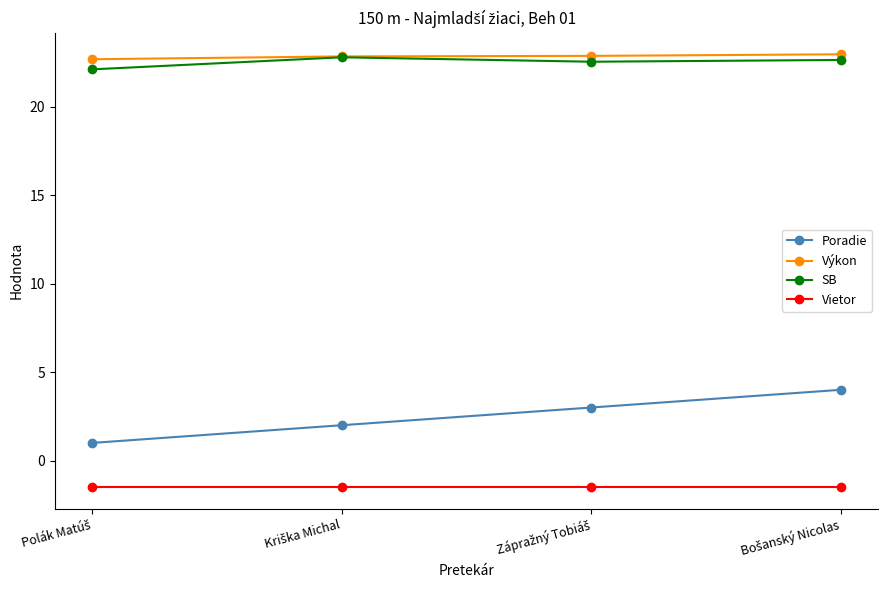

What is the sum of all SB values?

90.0